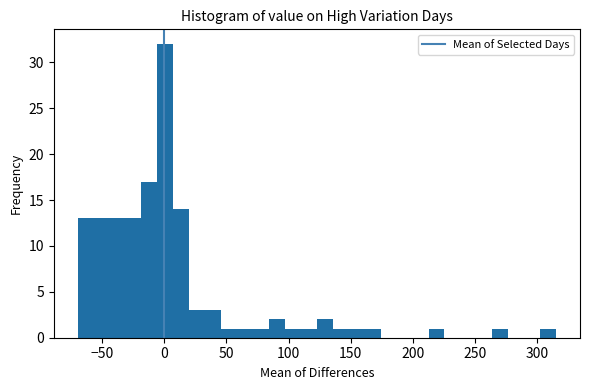

Read against the x-axis, roughly where is the centre of the tallest bar?

0